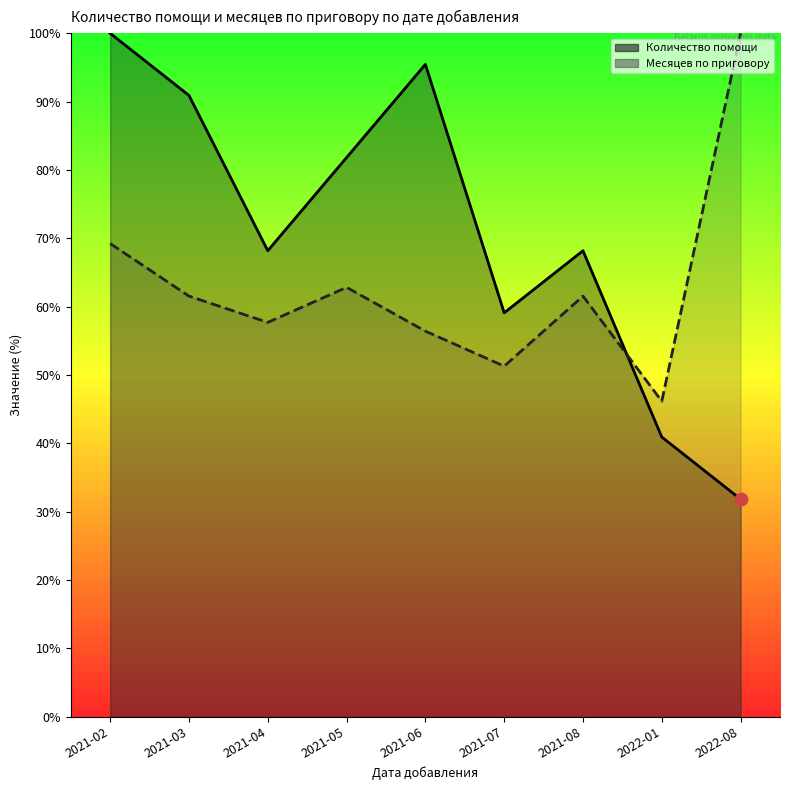

Which series reaches the minimum Y coordinate?

Количество помощи